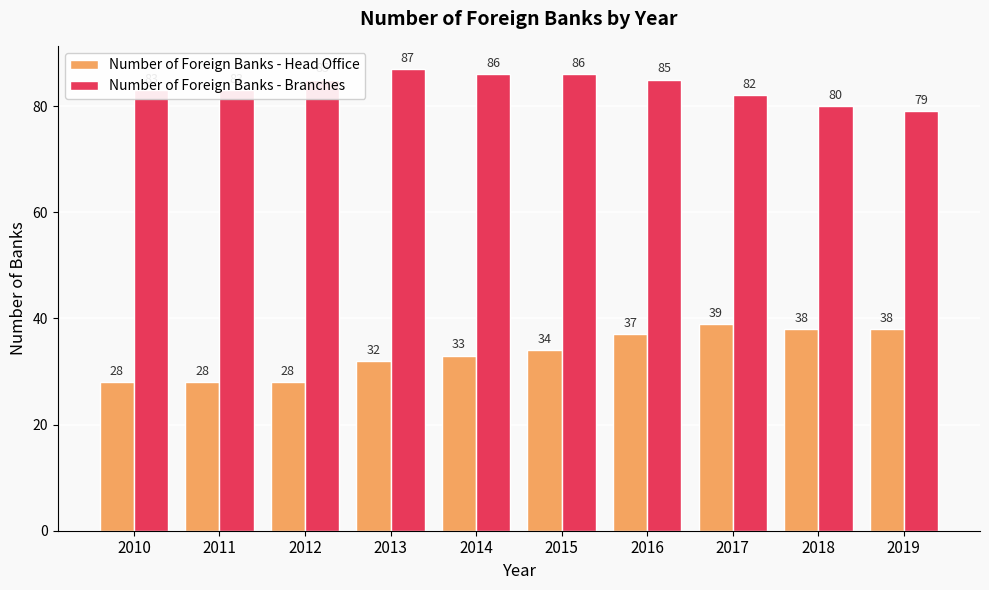

What is the value of the Number of Foreign Banks - Head Office bar at the 5th from the left?

33